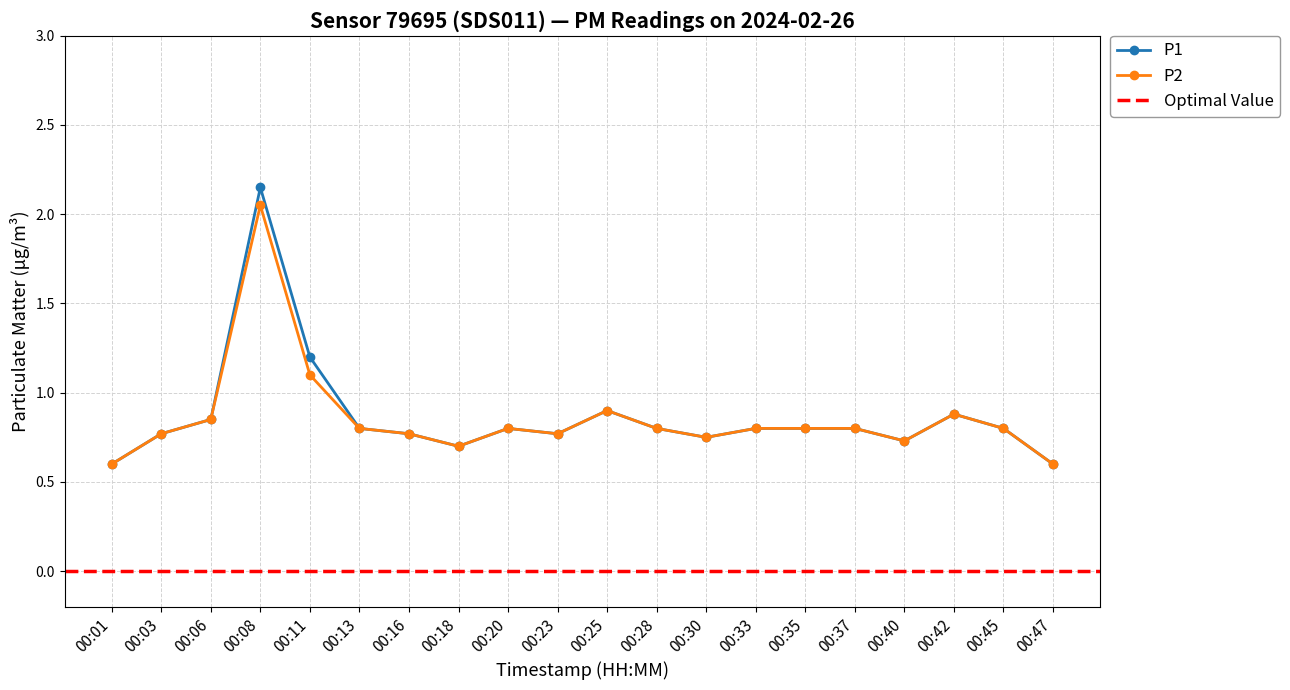

What is the minimum value for P2?

0.6